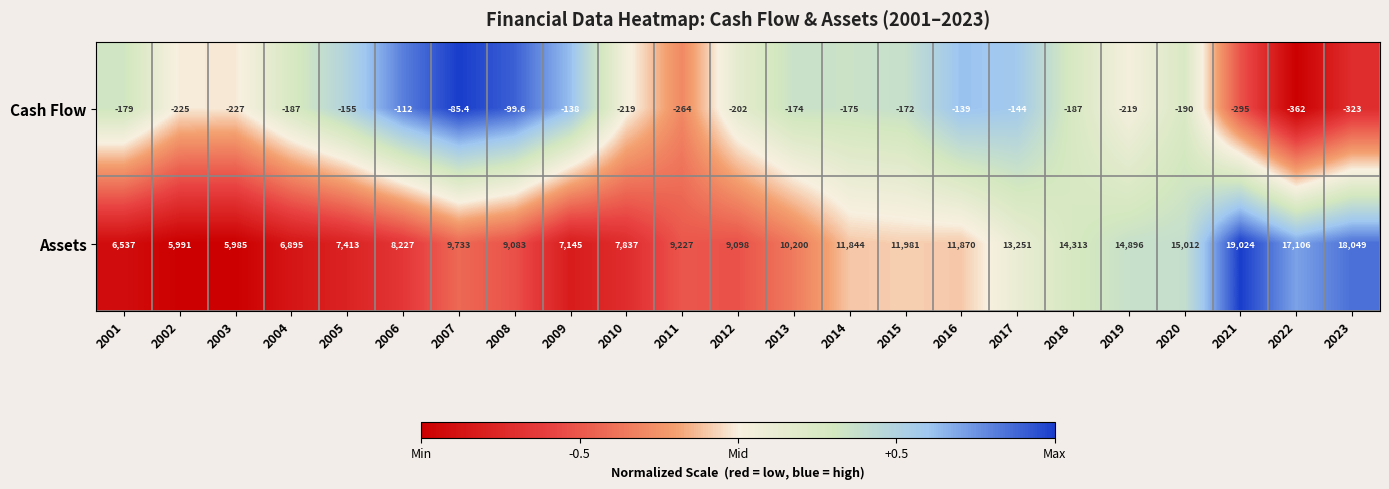

How many data points does each series have?

23